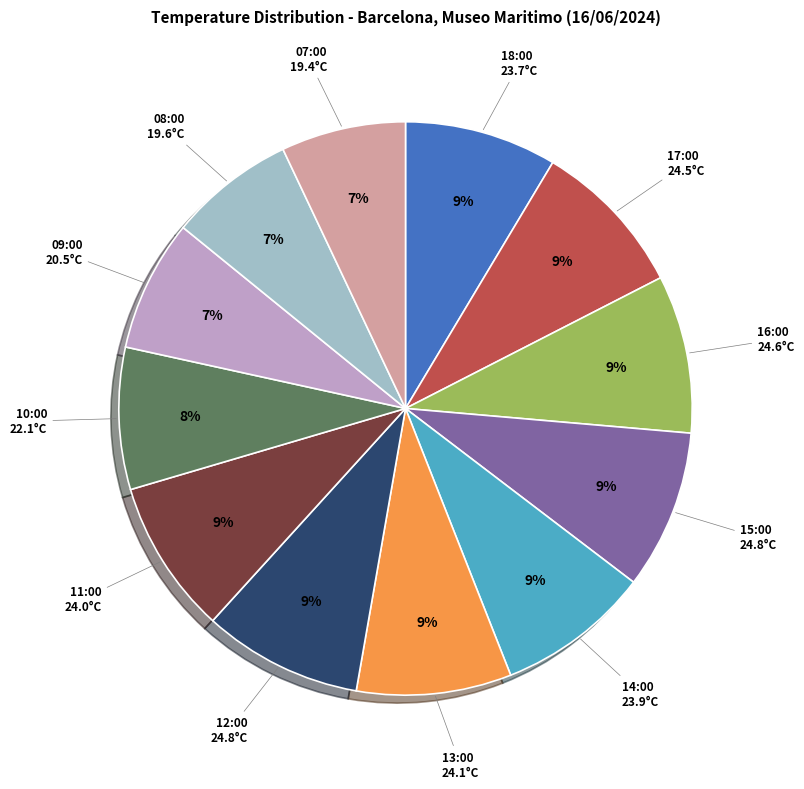

To the nearest percent, what is the average slice percentage?

8%